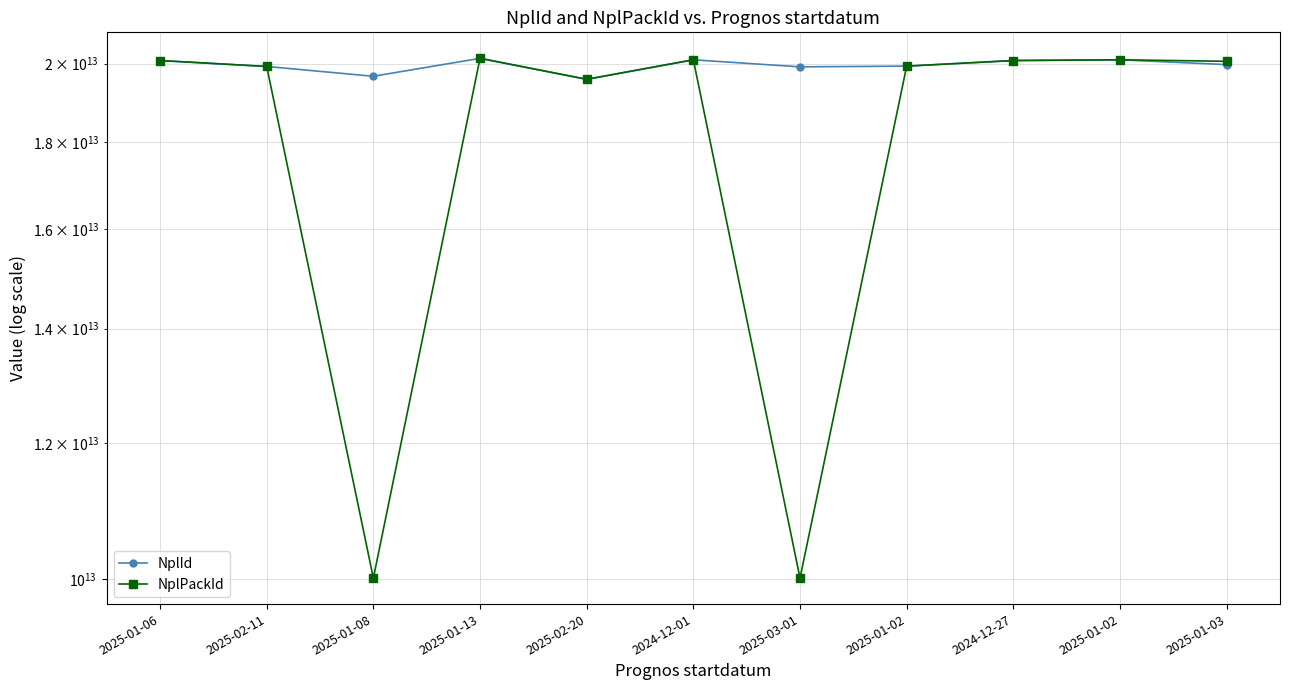

What is the value of the NplPackId point at the 8th from the left?

19930401100659